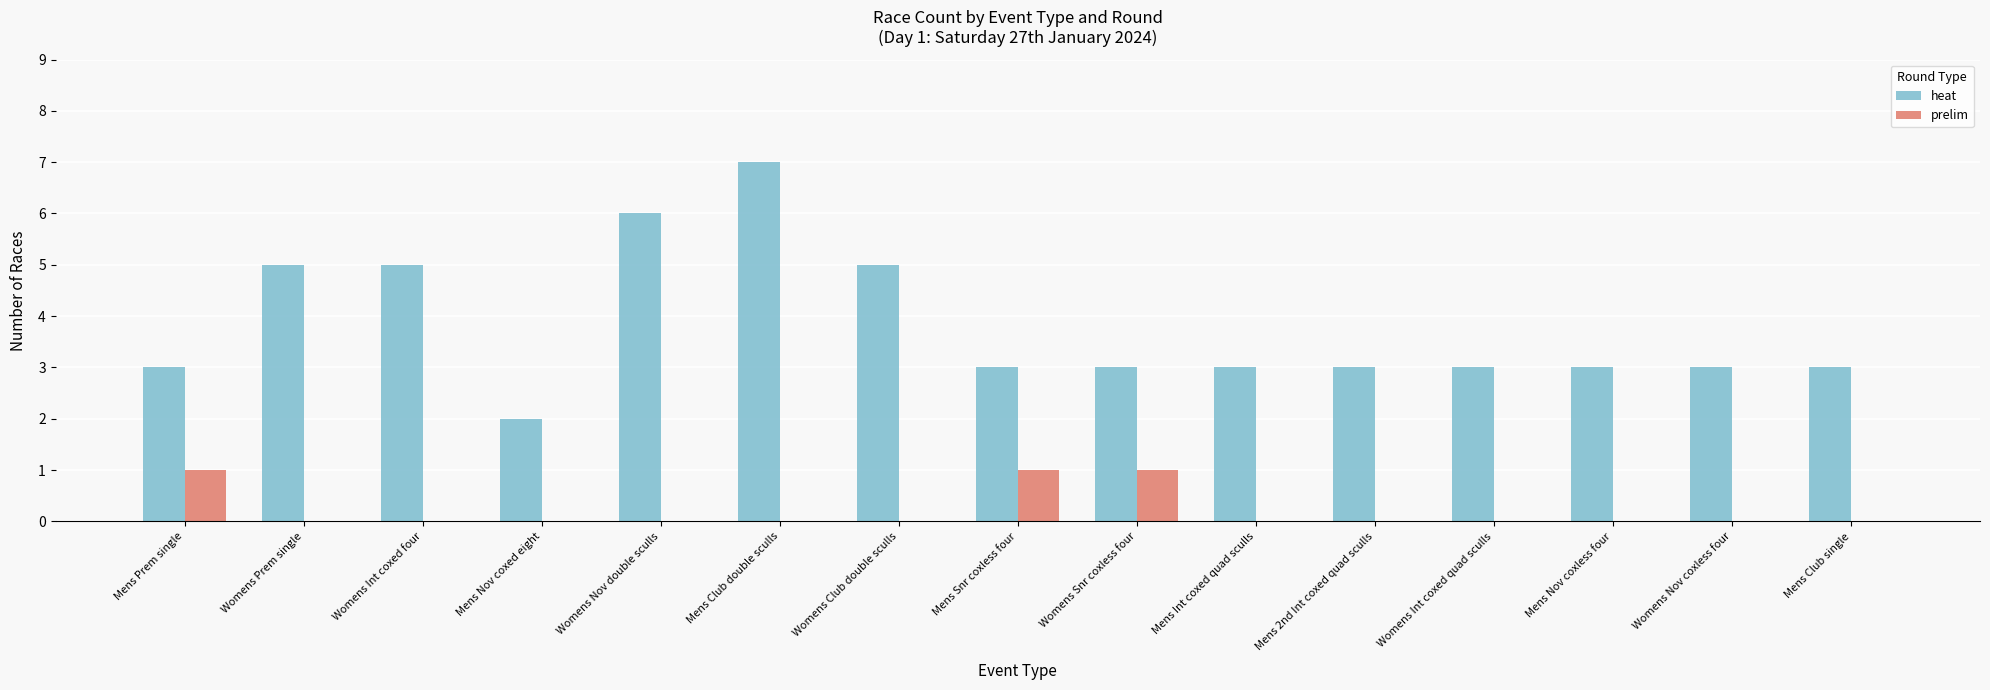

Which label corresponds to the largest value in the chart?

Mens Club double sculls